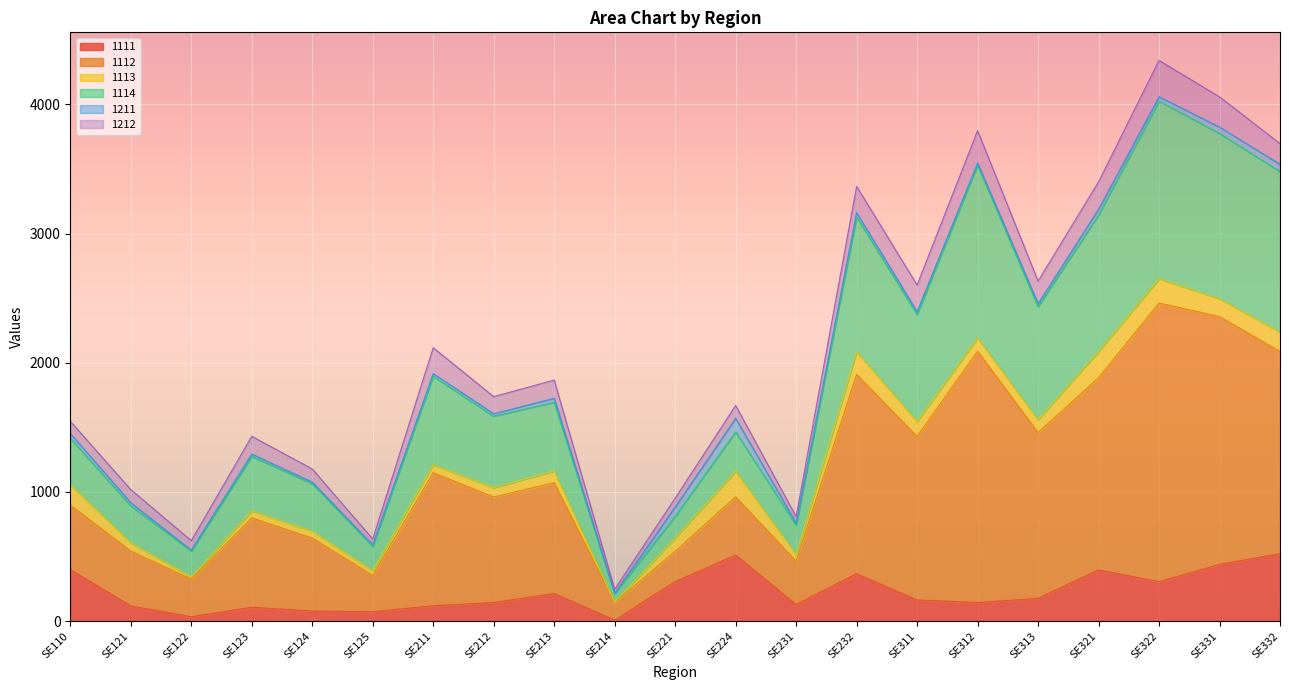

What is the maximum value for 1111?

521.8